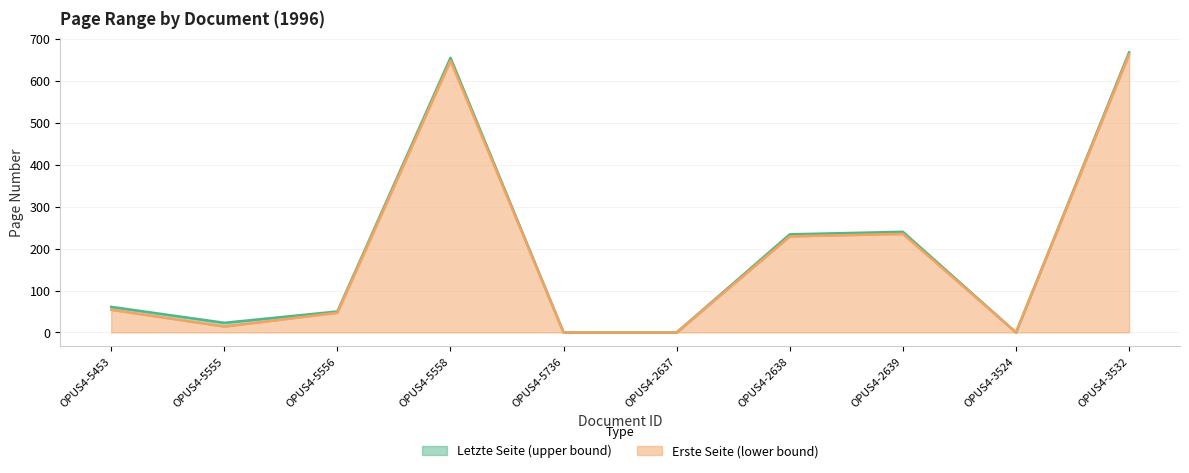

How many interior local peaks does the Letzte Seite series have?

2